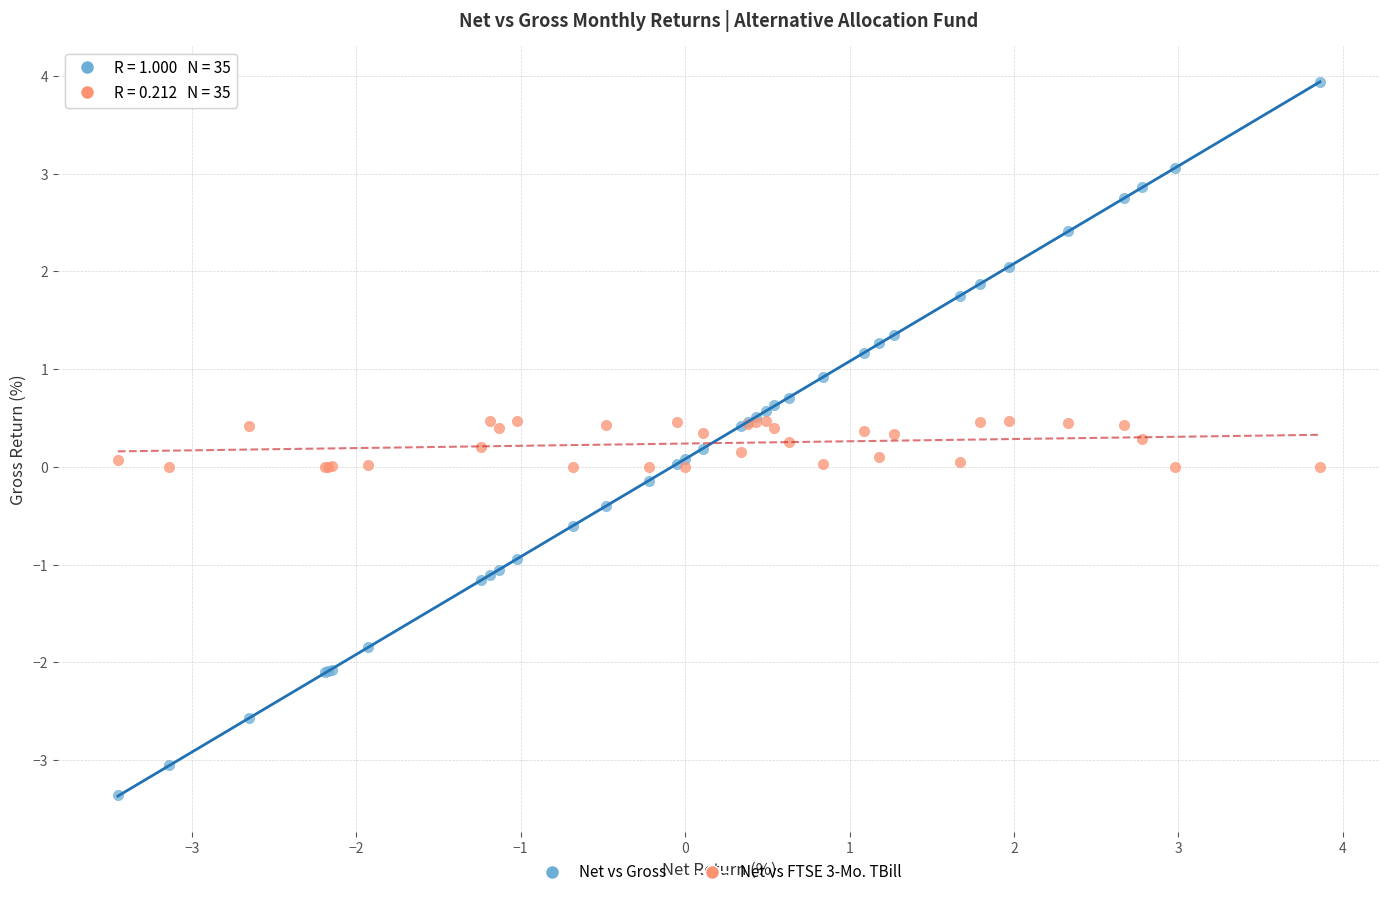

Which series contains the lowest Y value?

Net vs Gross